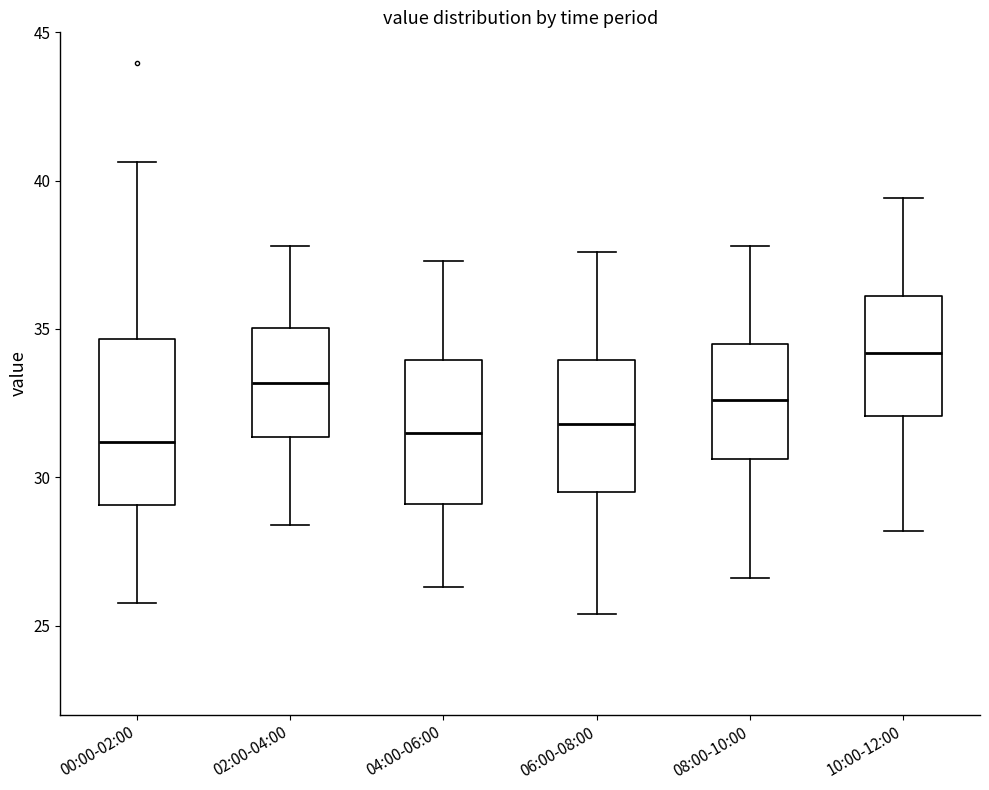

Reading left to right, read every box against the y-axis: the position of its median line, the range the box covers, and the ends of its whiskers. The values are not printed on the chart, so give them approximately, as read against the axis.

00:00-02:00: median 31.0, box 29.0 to 34.5, whiskers 26.0 to 40.5
02:00-04:00: median 33.0, box 31.5 to 35.0, whiskers 28.5 to 38.0
04:00-06:00: median 31.5, box 29.0 to 34.0, whiskers 26.5 to 37.5
06:00-08:00: median 32.0, box 29.5 to 34.0, whiskers 25.5 to 37.5
08:00-10:00: median 32.5, box 30.5 to 34.5, whiskers 26.5 to 38.0
10:00-12:00: median 34.0, box 32.0 to 36.0, whiskers 28.0 to 39.5